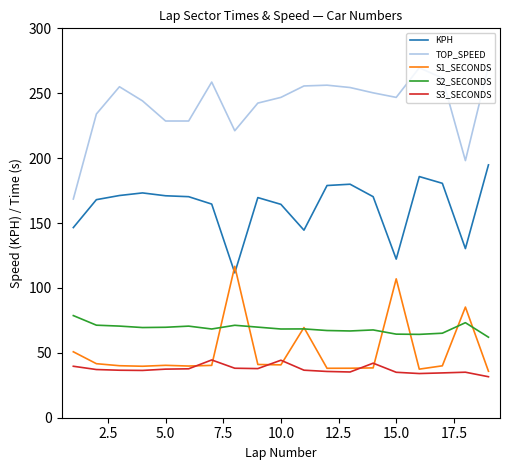

What is the average value of the S2_SECONDS series?

68.8